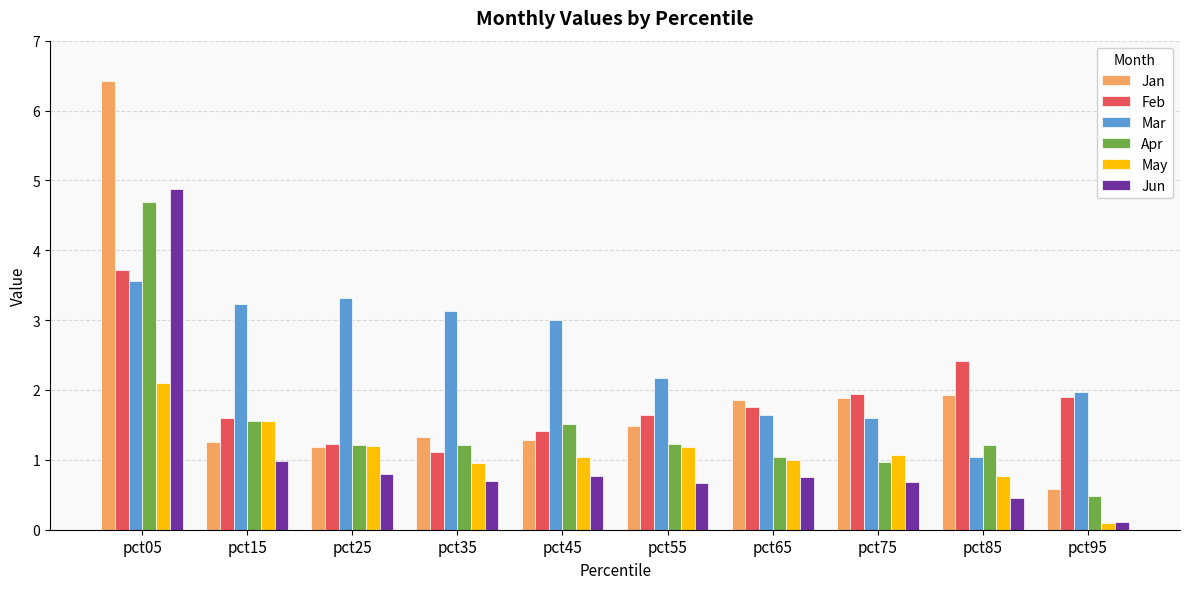

List the series in order of their peak value, lowest first.

May, Mar, Feb, Apr, Jun, Jan